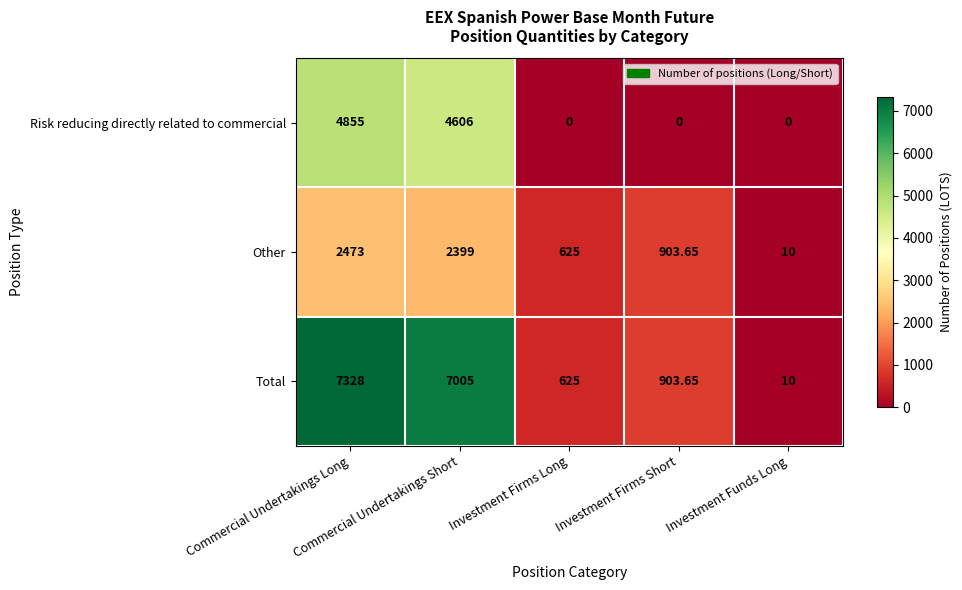

Which series has the widest spread of values?

Total